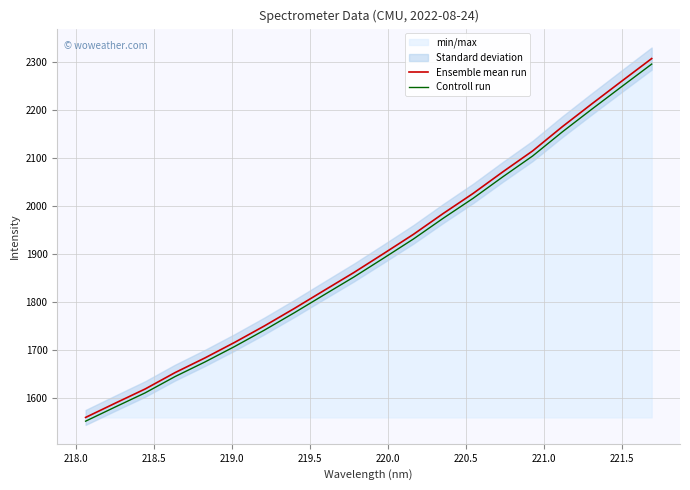

True or false: Ensemble mean run has more than 0 points higher than both neighbors.

False